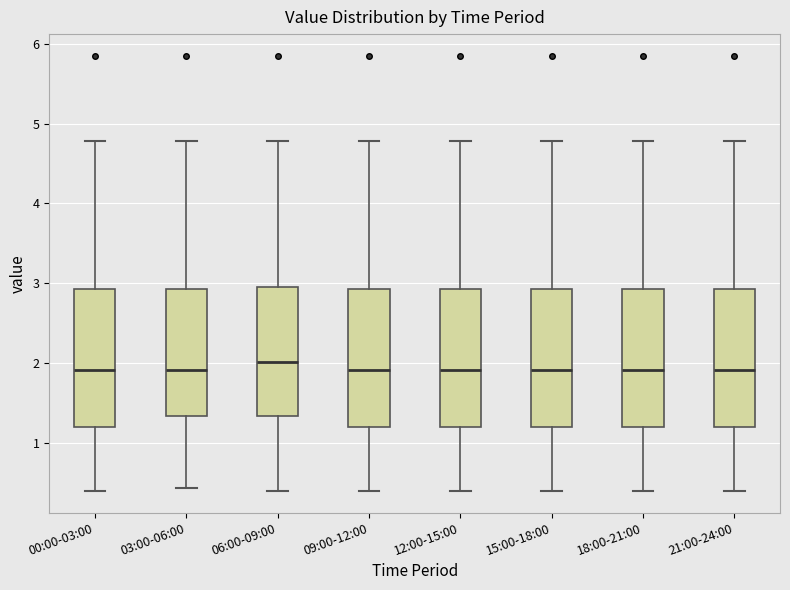

Reading left to right, read every box against the y-axis: the position of its median line, the range the box covers, and the ends of its whiskers. The values are not printed on the chart, so give them approximately, as read against the axis.

00:00-03:00: median 1.9, box 1.2 to 2.9, whiskers 0.4 to 4.8
03:00-06:00: median 1.9, box 1.3 to 2.9, whiskers 0.4 to 4.8
06:00-09:00: median 2.0, box 1.3 to 3.0, whiskers 0.4 to 4.8
09:00-12:00: median 1.9, box 1.2 to 2.9, whiskers 0.4 to 4.8
12:00-15:00: median 1.9, box 1.2 to 2.9, whiskers 0.4 to 4.8
15:00-18:00: median 1.9, box 1.2 to 2.9, whiskers 0.4 to 4.8
18:00-21:00: median 1.9, box 1.2 to 2.9, whiskers 0.4 to 4.8
21:00-24:00: median 1.9, box 1.2 to 2.9, whiskers 0.4 to 4.8